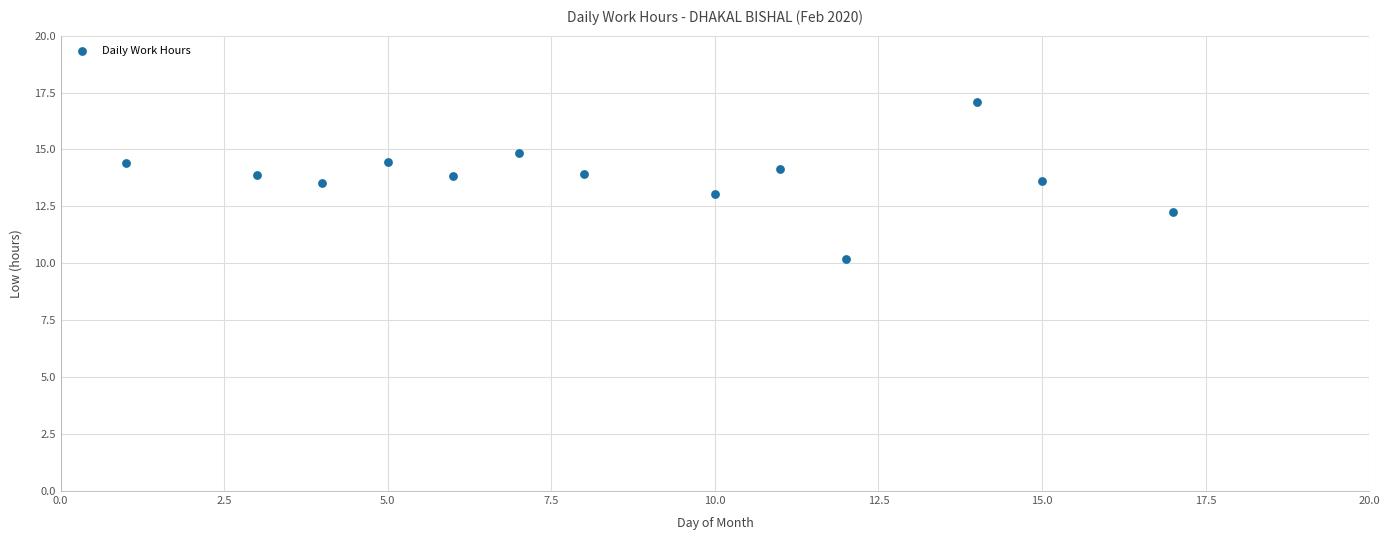

What is the range of Y values (max minus min)?

6.9